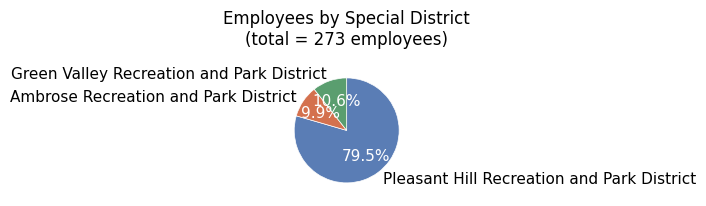

To the nearest percent, what is the average slice percentage?

33%